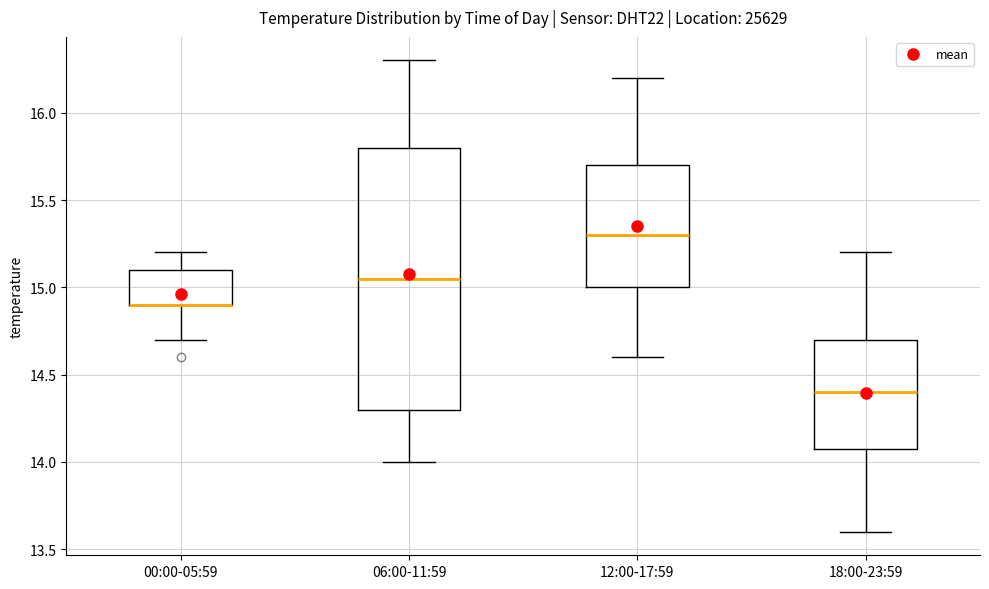

Reading left to right, read every box against the y-axis: the position of its median line, the range the box covers, and the ends of its whiskers. The values are not printed on the chart, so give them approximately, as read against the axis.

00:00-05:59: median 14.90 (drawn on the box's lower edge), box 14.90 to 15.10, whiskers 14.70 to 15.20
06:00-11:59: median 15.05, box 14.30 to 15.80, whiskers 14.00 to 16.30
12:00-17:59: median 15.30, box 15.00 to 15.70, whiskers 14.60 to 16.20
18:00-23:59: median 14.40, box 14.10 to 14.70, whiskers 13.60 to 15.20